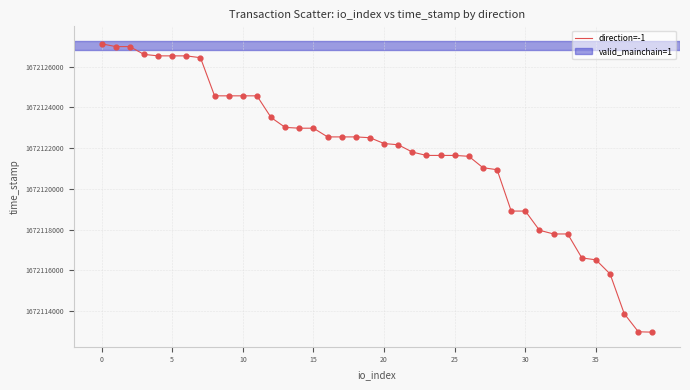

What is the difference between the maximum and minimum values?

14170